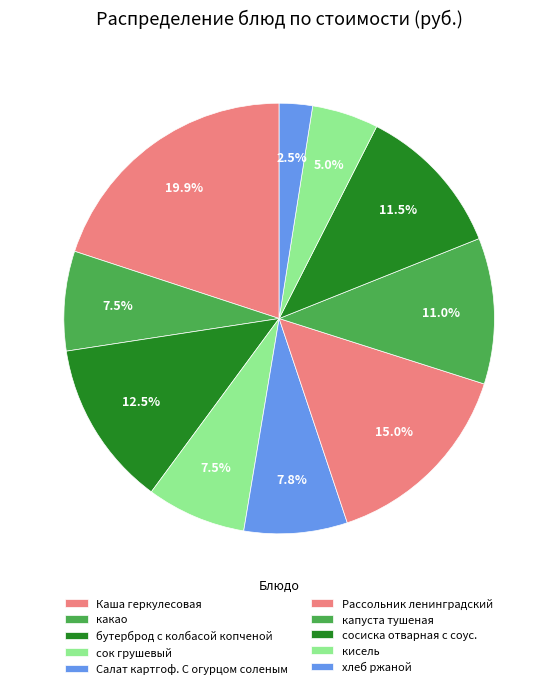

Which category has the smallest portion of the pie?

хлеб ржаной